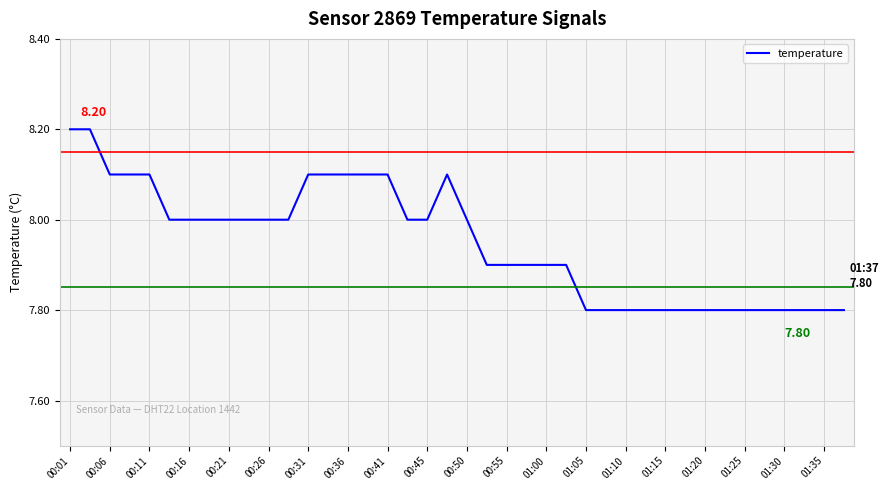

What is the difference between the maximum and minimum values?

0.4